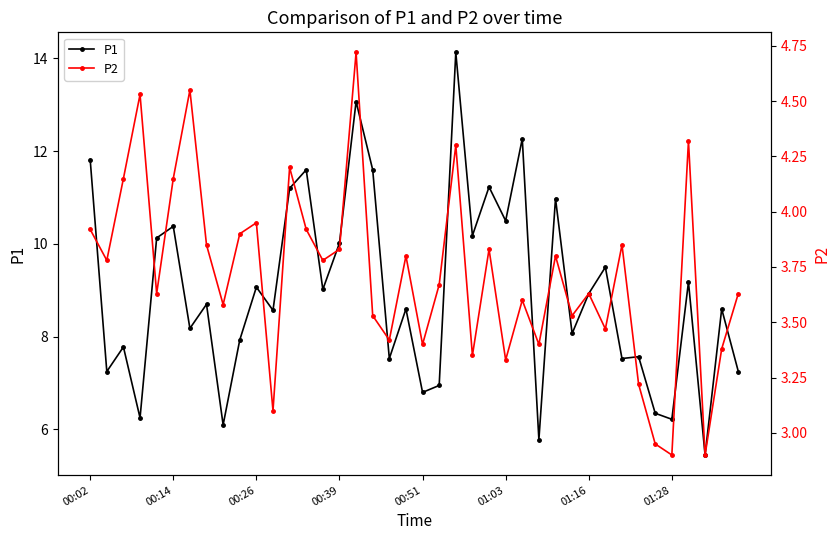

True or false: P1 and P2 cross at least once.

False